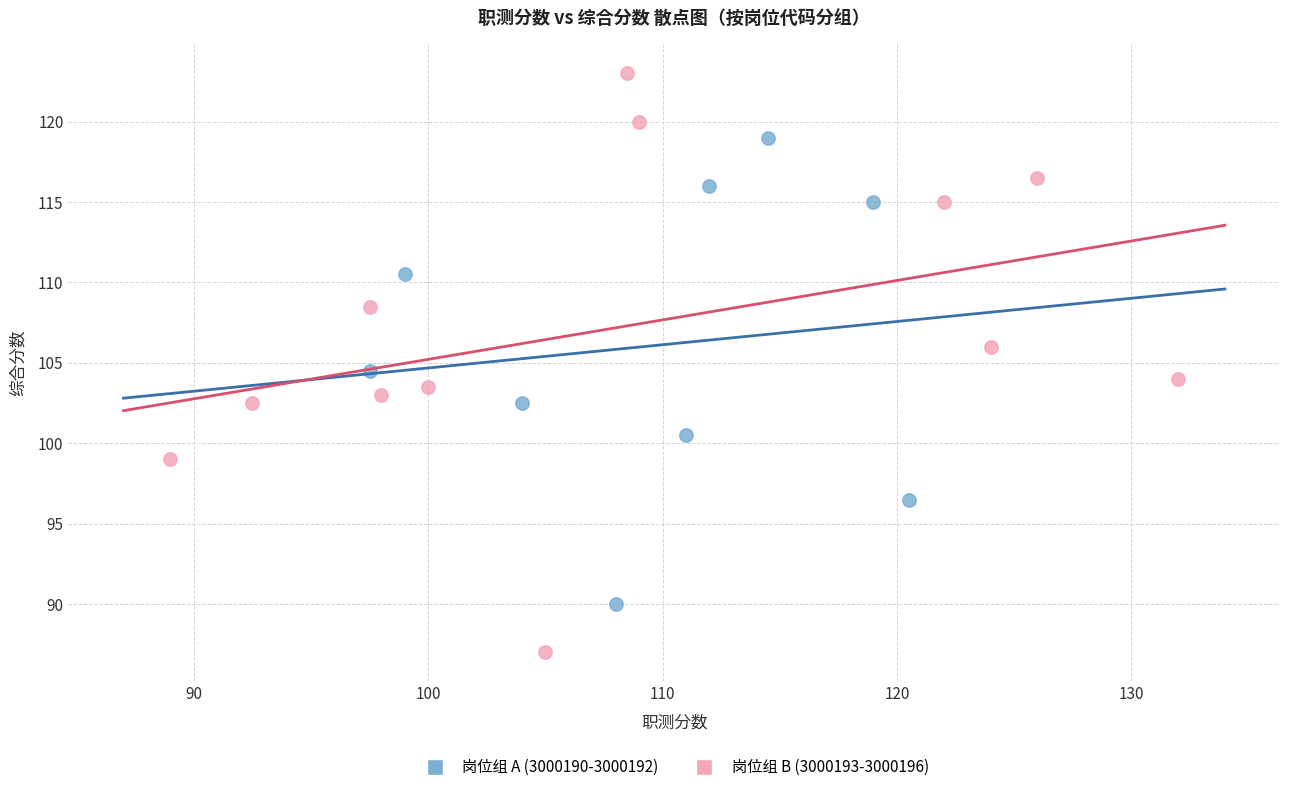

Which series contains the lowest Y value?

岗位组 B (3000193-3000196)